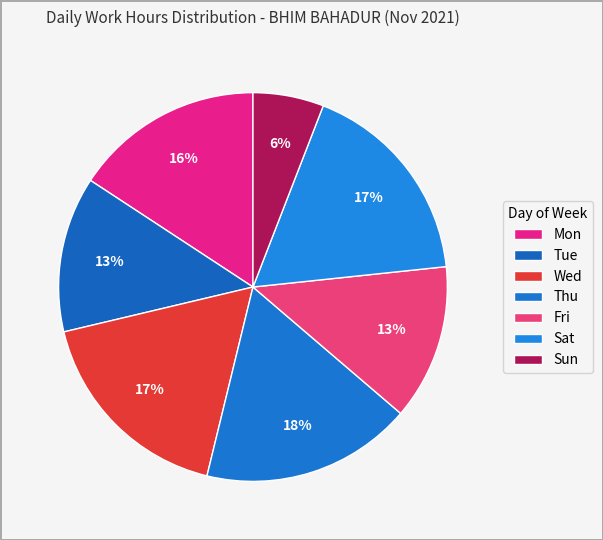

Is there any slice that represents more than half of the pie?

No